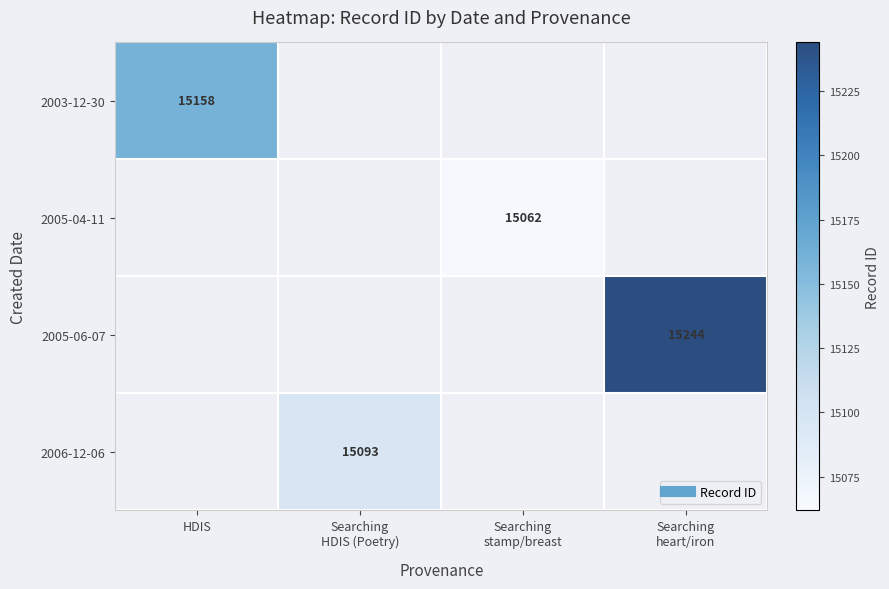

What is the approximate value of 2005-06-07 at Searching heart/iron?

15244.0